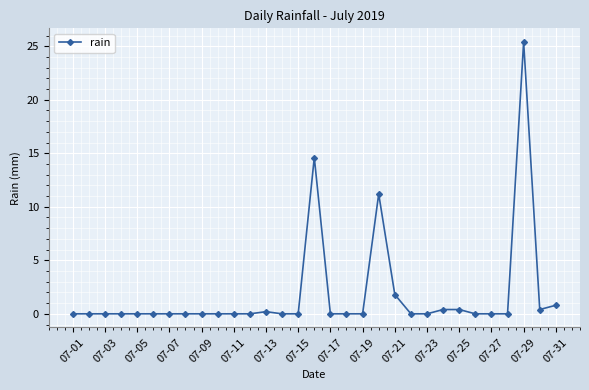

What is the maximum value shown in the chart?

25.4